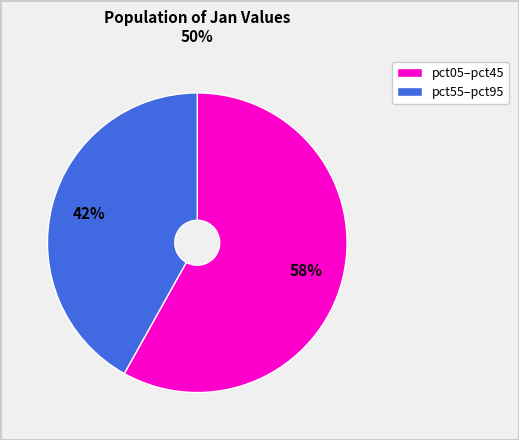

Is there a majority slice in this chart?

Yes